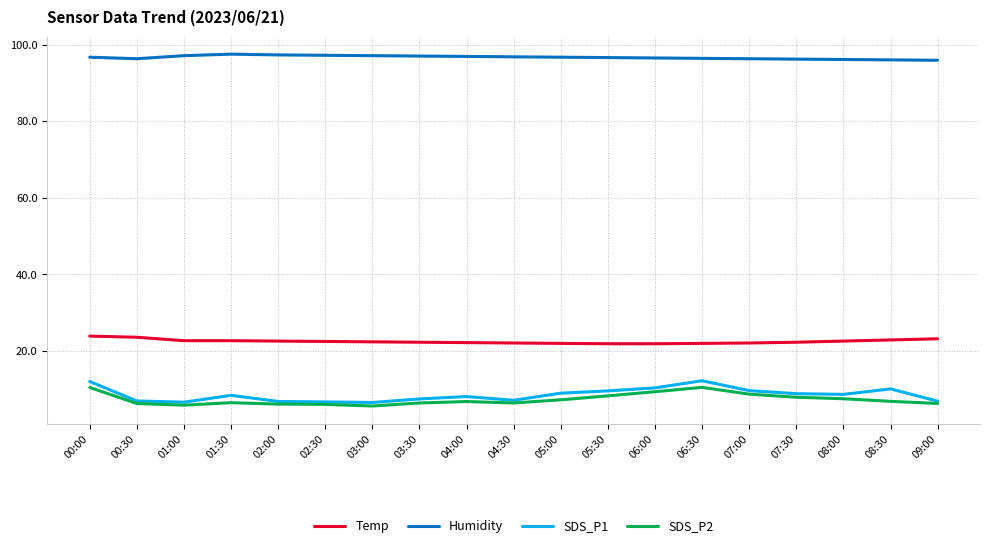

What is the total value across all series at 05:30?

136.1